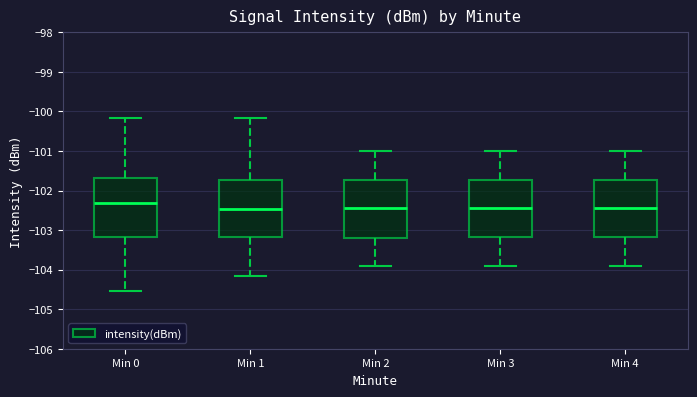

Reading left to right, transcribe this box plot: for each box, give where its median line is, the range the box spans, and where its two whiskers end, as read against the y-axis. The values are not printed on the chart, so give them approximately, as read against the axis.

Min 0: median -102.3, box -103.2 to -101.7, whiskers -104.5 to -100.2
Min 1: median -102.5, box -103.2 to -101.7, whiskers -104.2 to -100.2
Min 2: median -102.4, box -103.2 to -101.7, whiskers -103.9 to -101.0
Min 3: median -102.4, box -103.2 to -101.7, whiskers -103.9 to -101.0
Min 4: median -102.4, box -103.2 to -101.7, whiskers -103.9 to -101.0